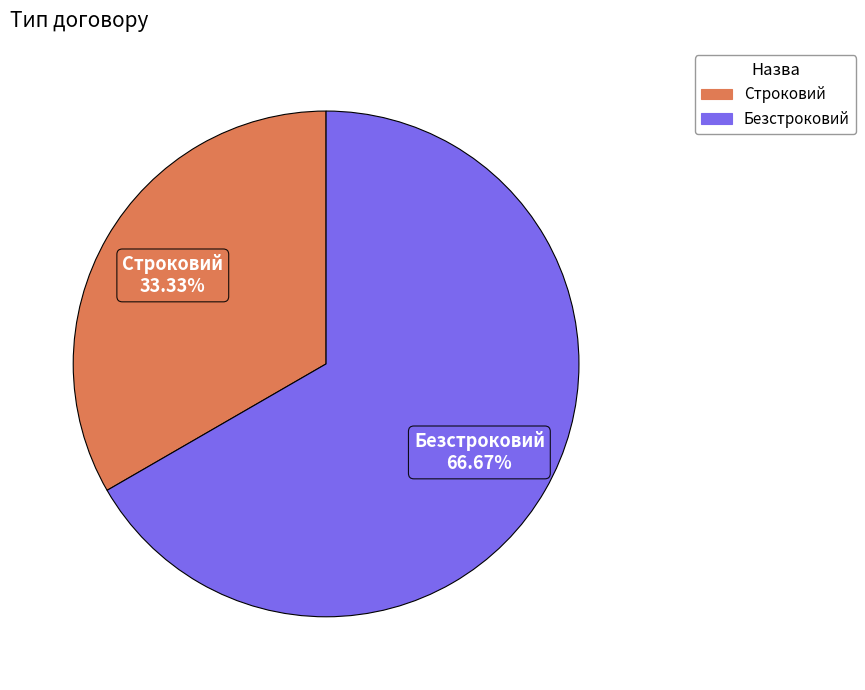

Rank the categories by value from highest to lowest.

Безстроковий, Строковий